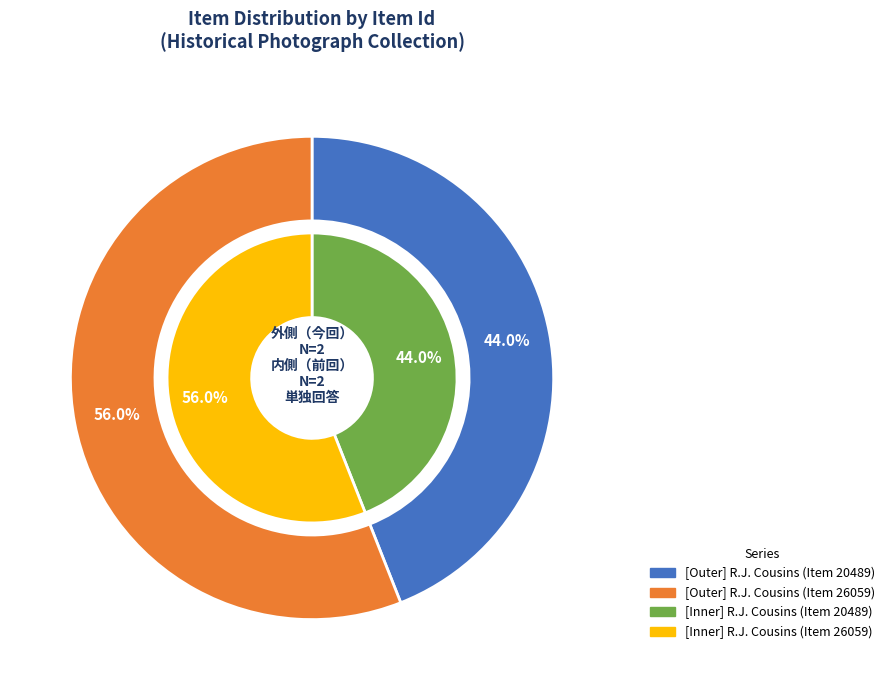

Which series has the largest range (max minus min)?

outer